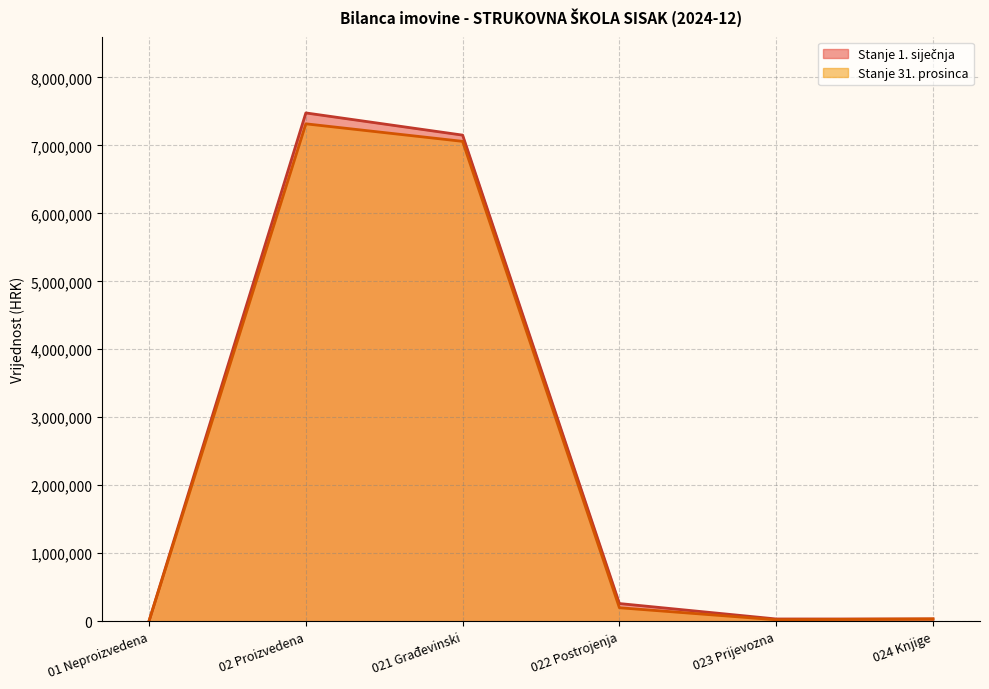

True or false: Stanje 31. prosinca has more than 2 points higher than both neighbors.

False